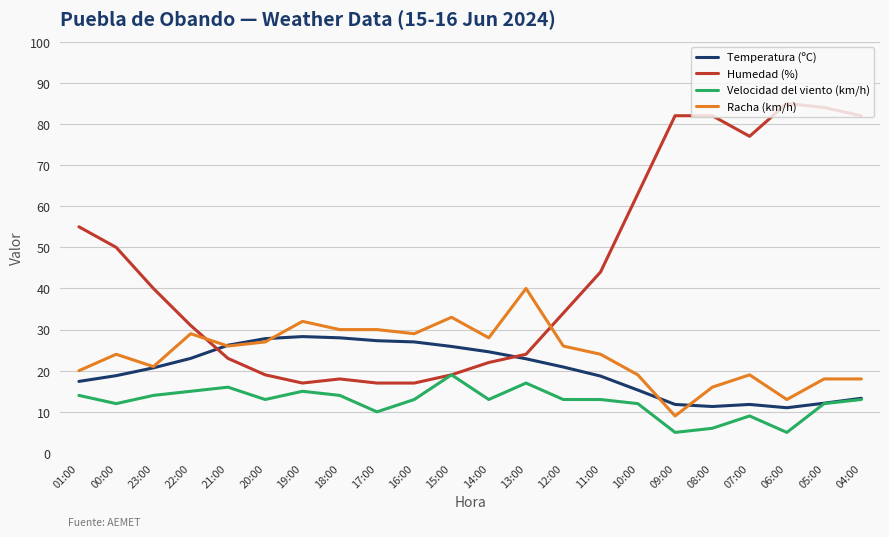

Which series changed the most between 23:00 and 16:00?

Humedad (%)